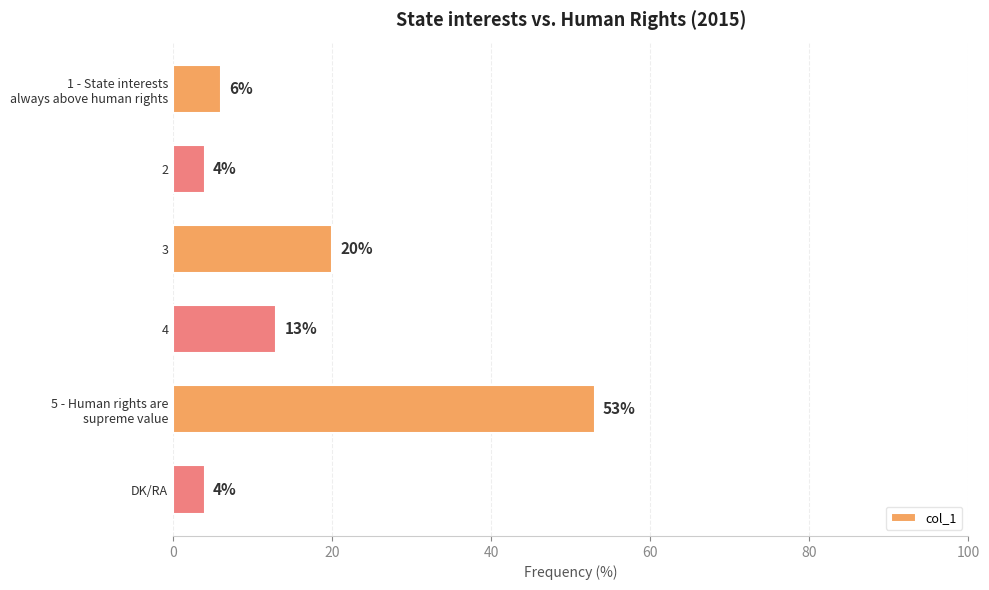

What is the label of the 3rd bar from the bottom?

4